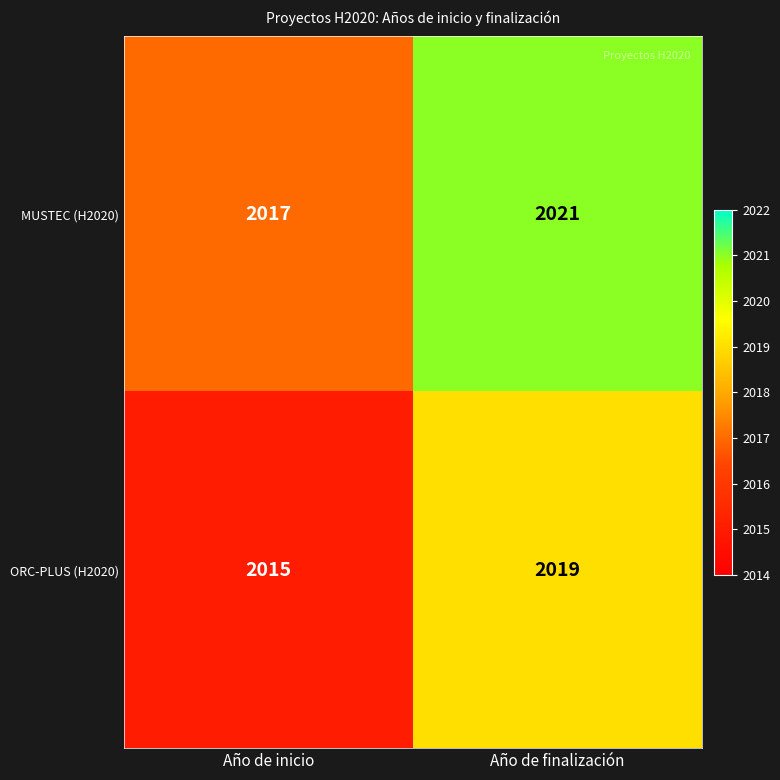

The ORC-PLUS (H2020) series shows 924 at Año de inicio. True or false?

False